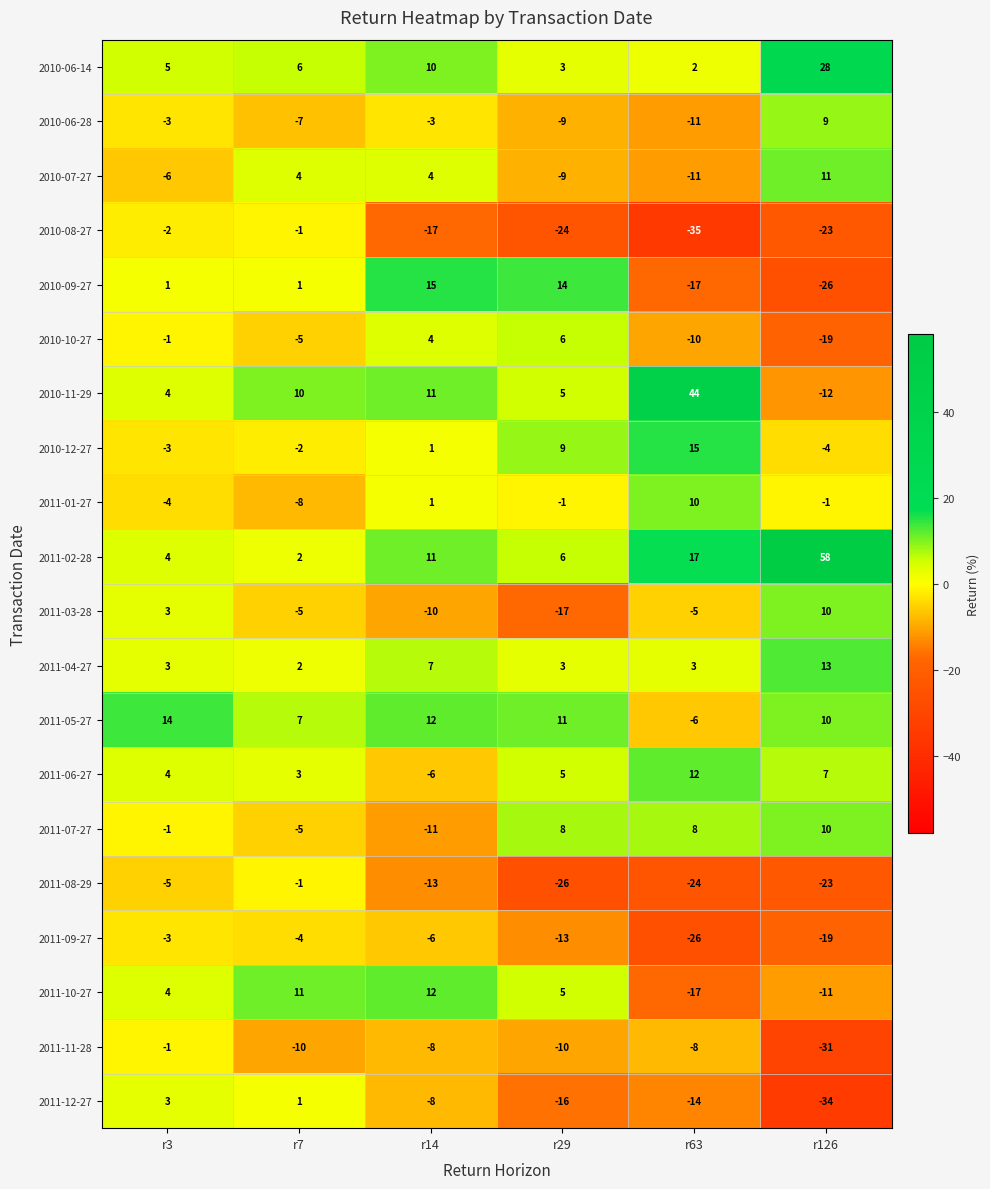

True or false: 2010-06-14 has a value of 9 at r7.

False